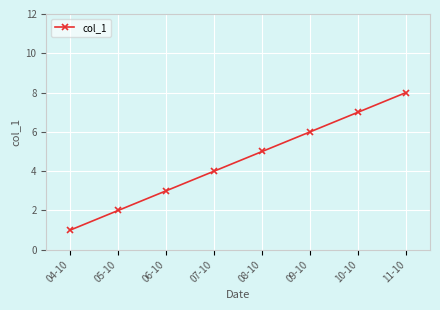

Count the values in the range 3 to 7.

5